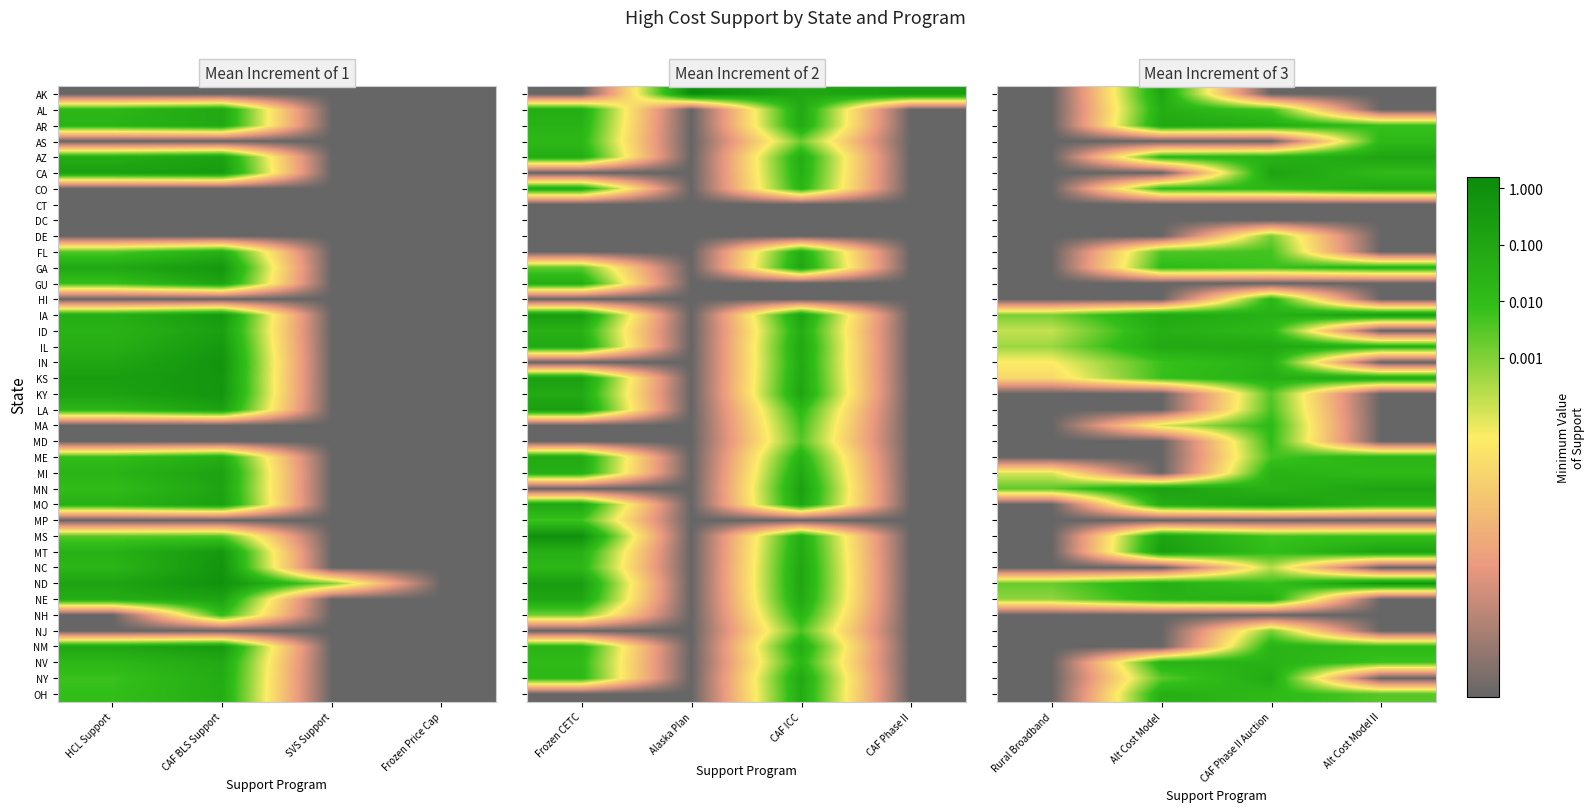

What is the difference between the highest and lowest values at CAF Phase II Auction?

8.4